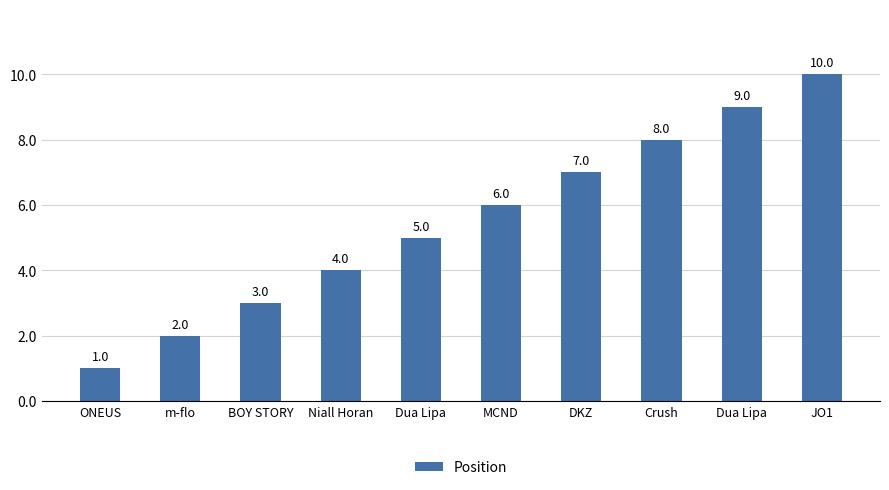

What is the change in value from MCND to JO1?

+4